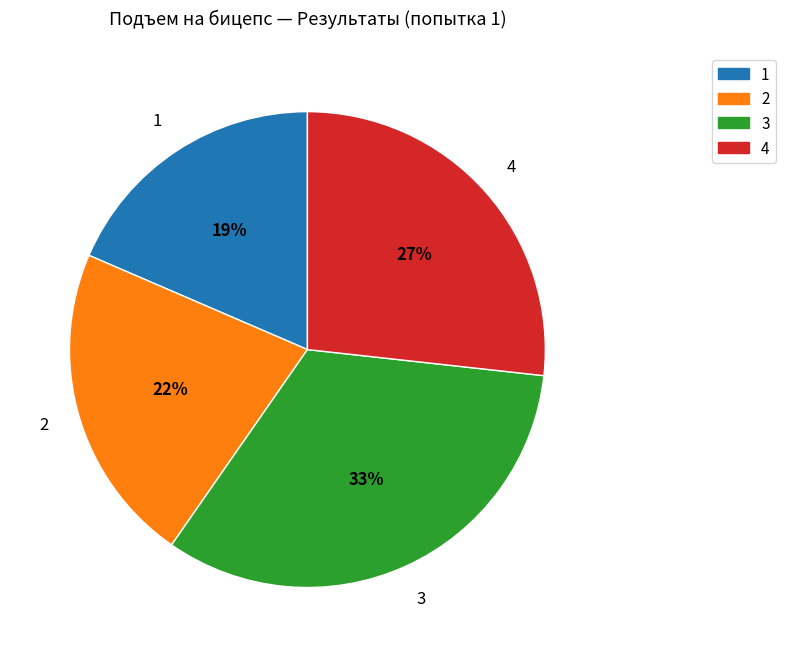

To the nearest percent, what portion does 4 represent?

27%